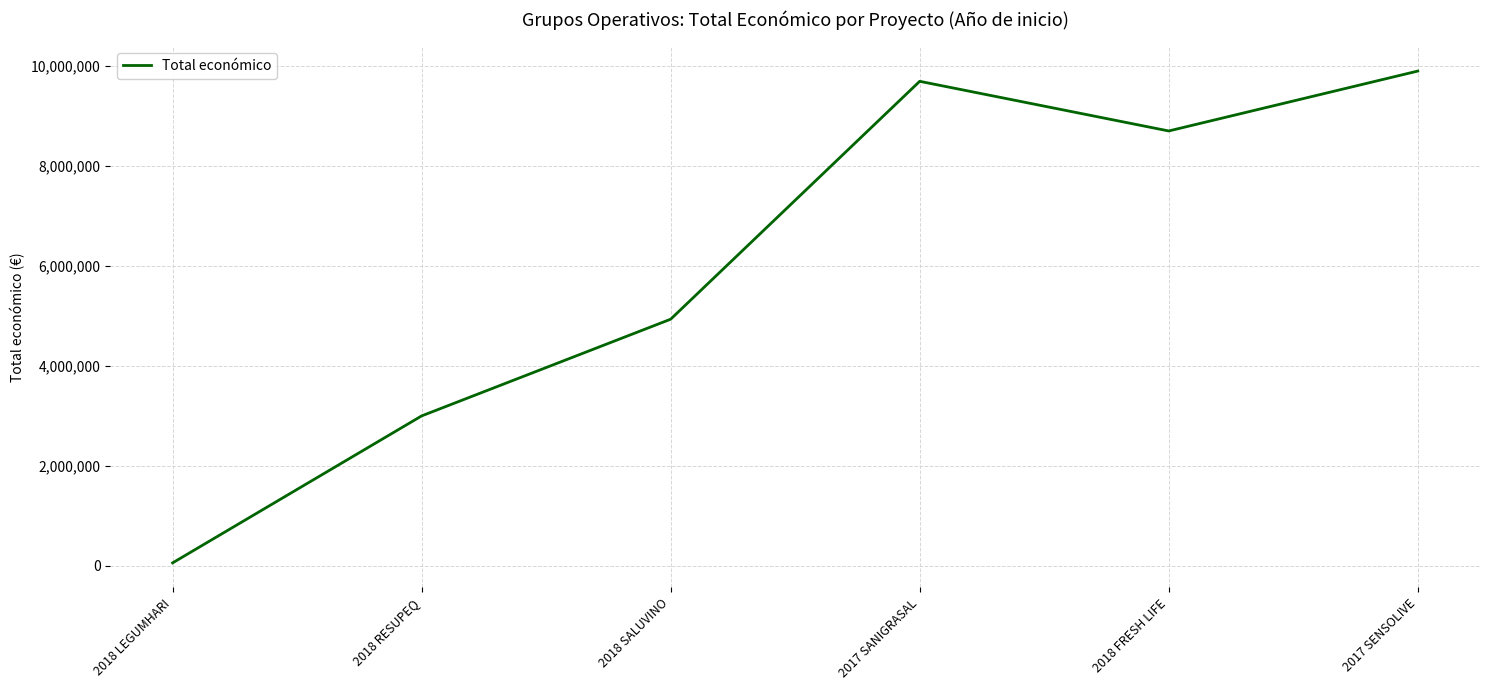

True or false: the data shows 4396295 at 2018 RESUPEQ.

False